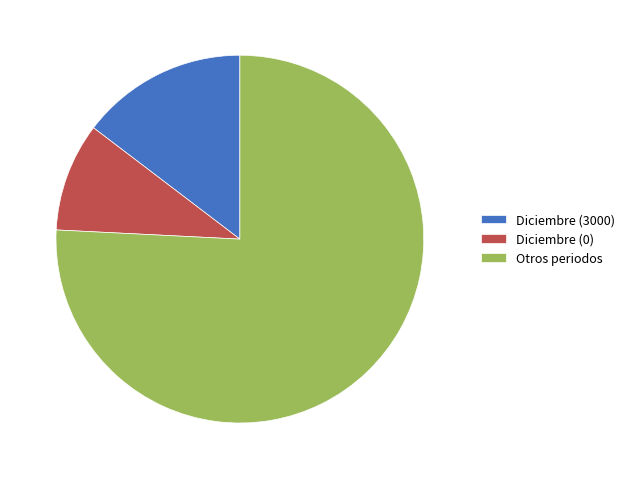

True or false: Otros periodos accounts for 76% of the total.

True